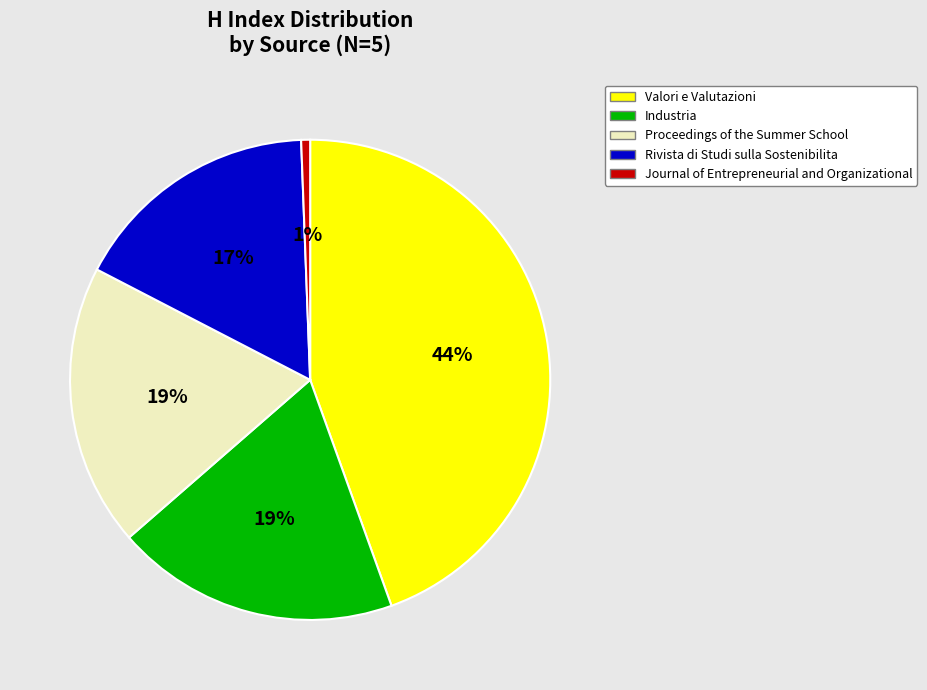

What is the smallest slice in the pie chart?

Journal of Entrepreneurial and Organizational